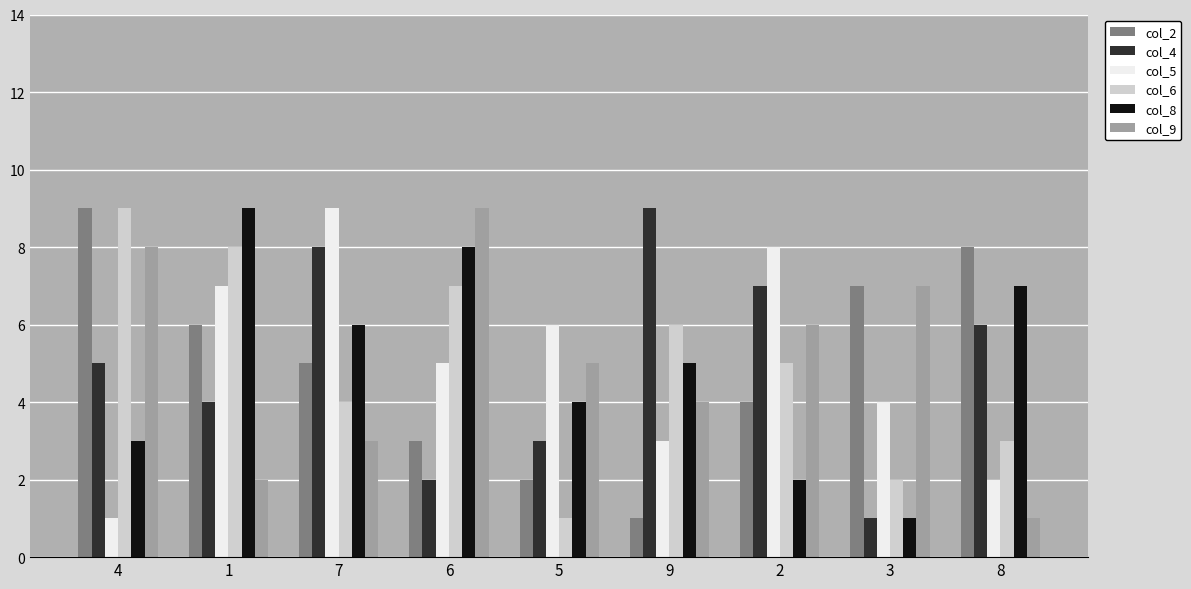

Which series changed the most between 5 and 9?

col_4